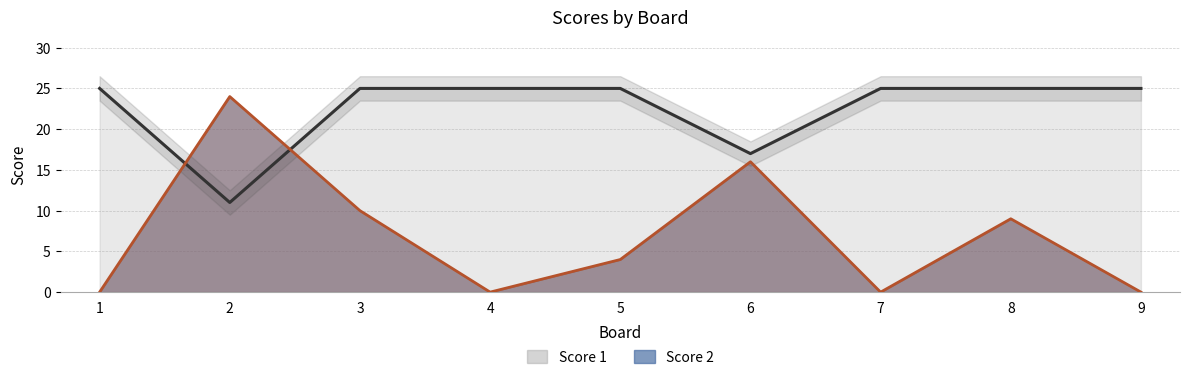

How many data points does each series have?

9